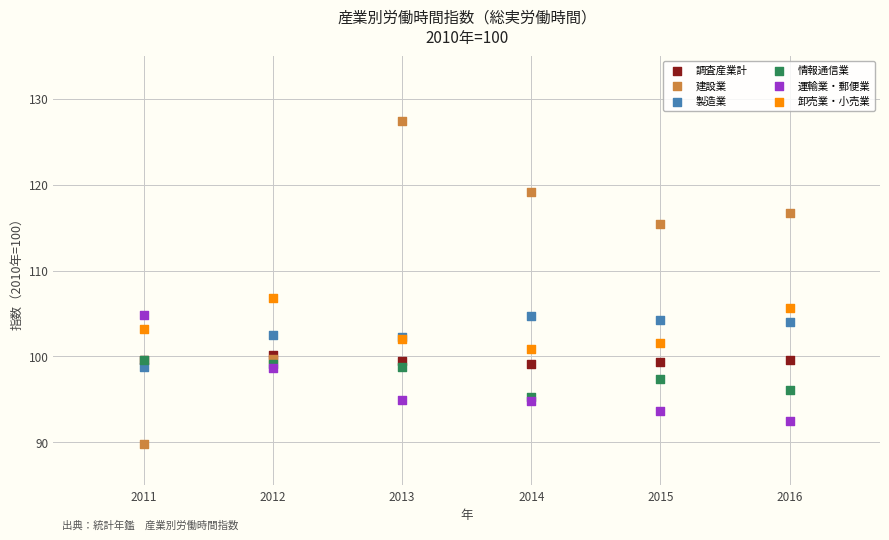

Across all series, what Y value is closest to 108?

106.8